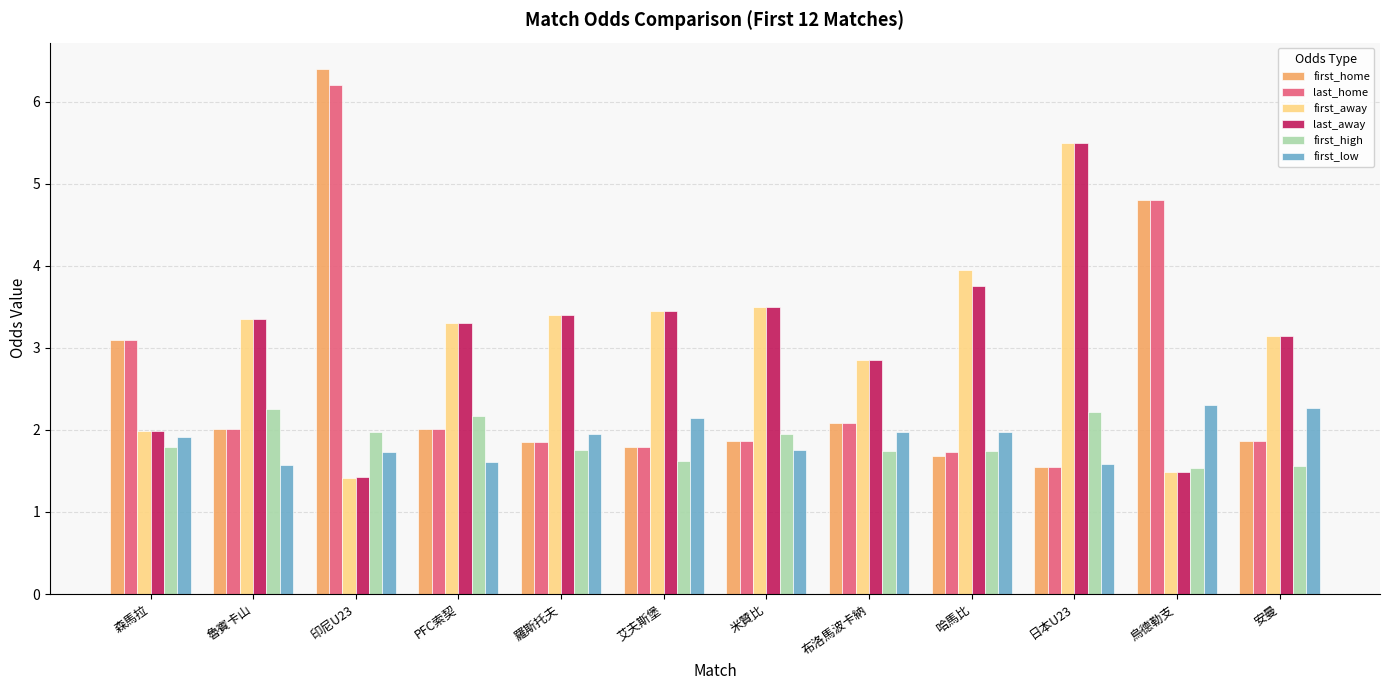

What is the greatest value displayed?

6.4